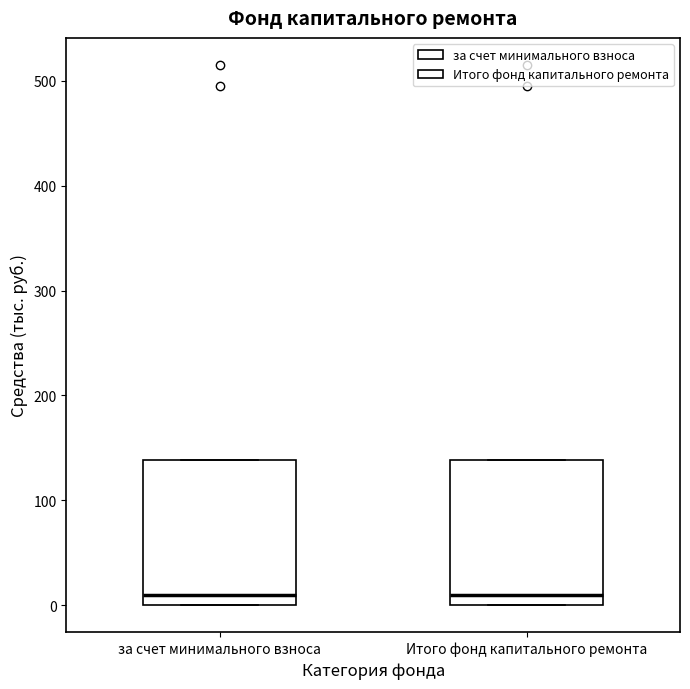

Where does the median line of the box for за счет минимального взноса sit on the y-axis? The values are not printed on the chart, so give them approximately, as read against the axis.

10